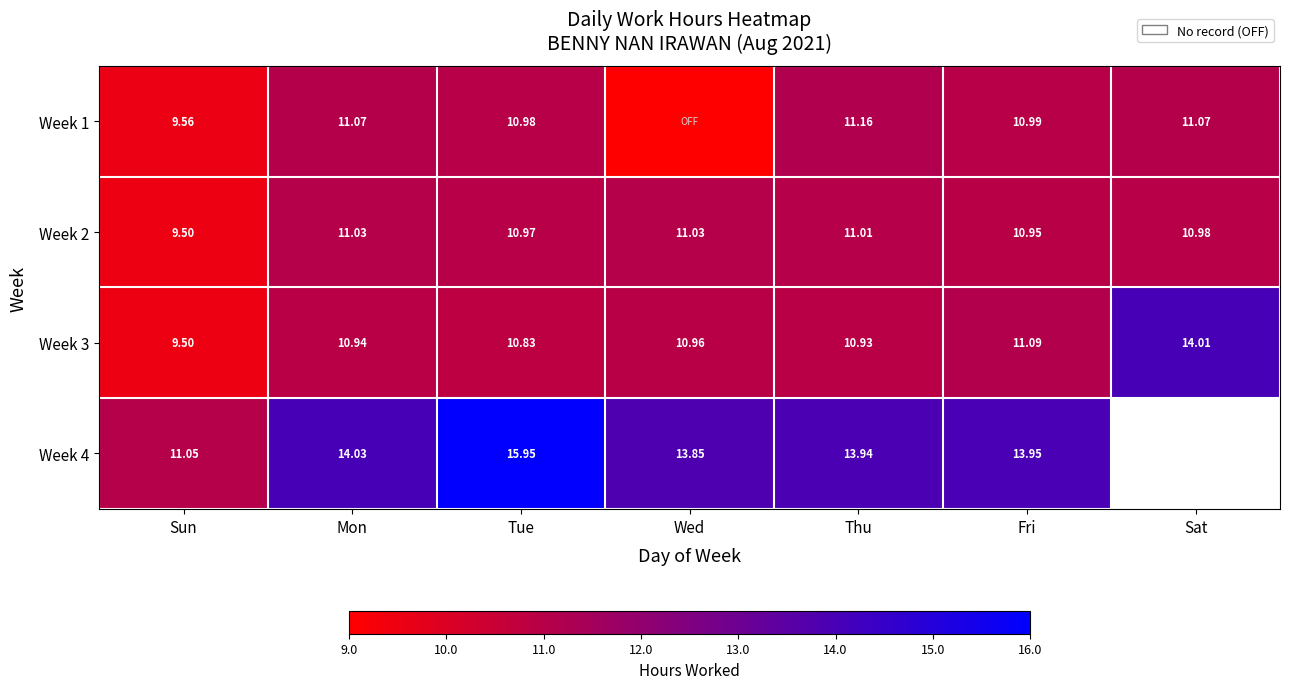

What is the total value across all series at Thu?

47.0